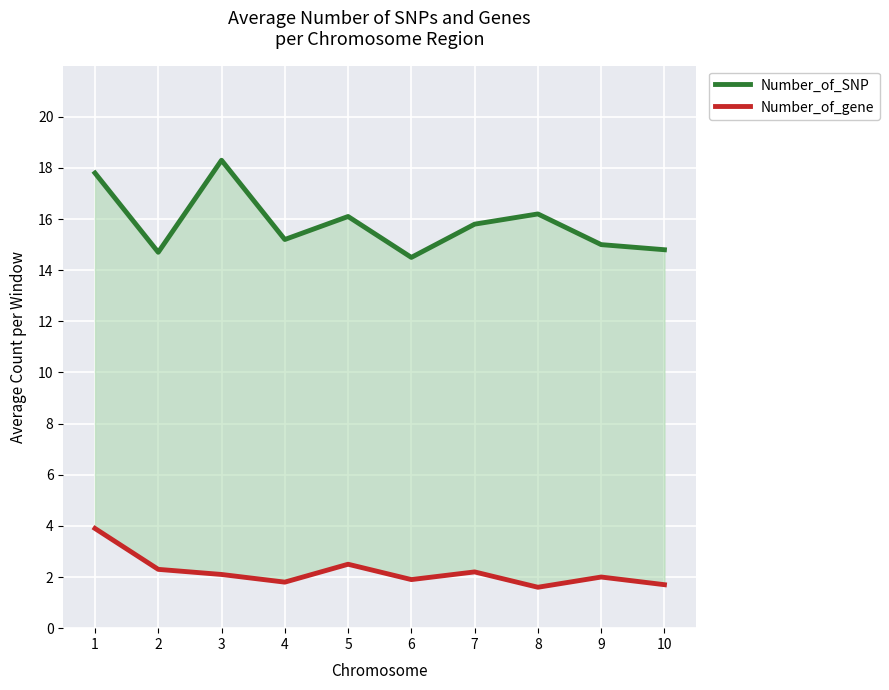

Between 3 and 2, which is larger?

3